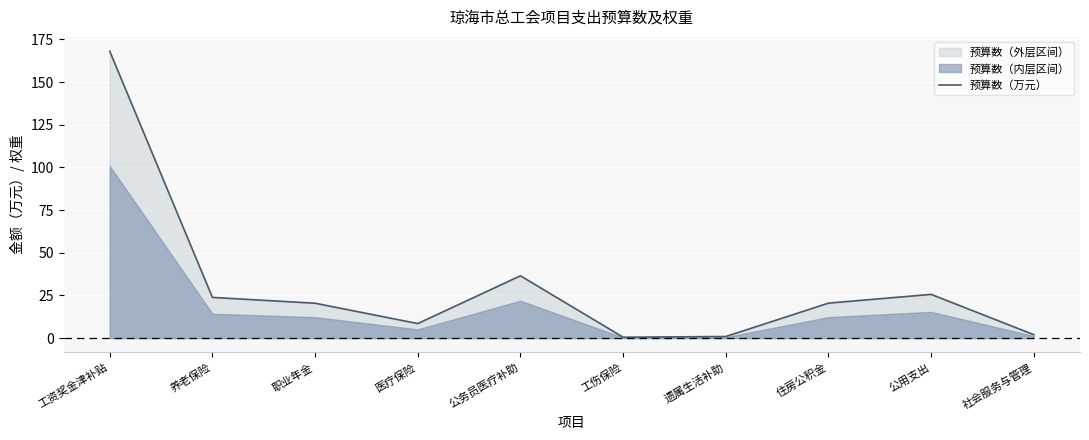

Which has a higher value, 职业年金 or 公用支出?

公用支出